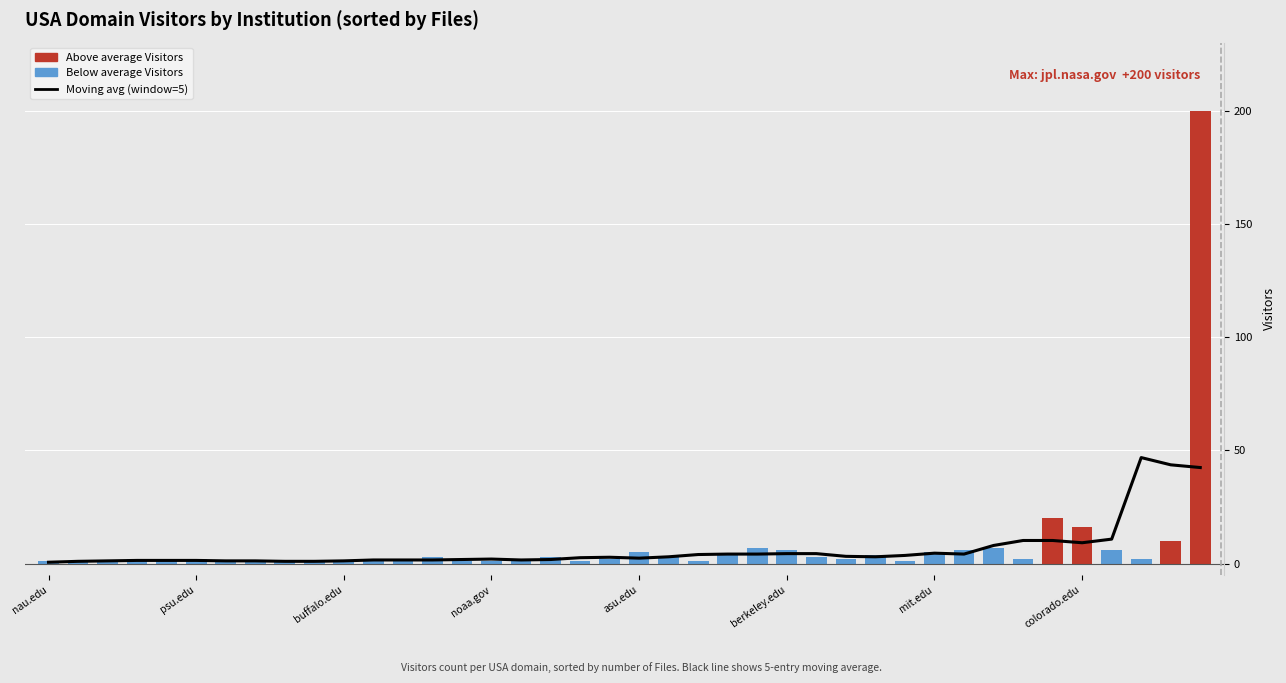

Which category has the lowest value across all series?

nau.edu